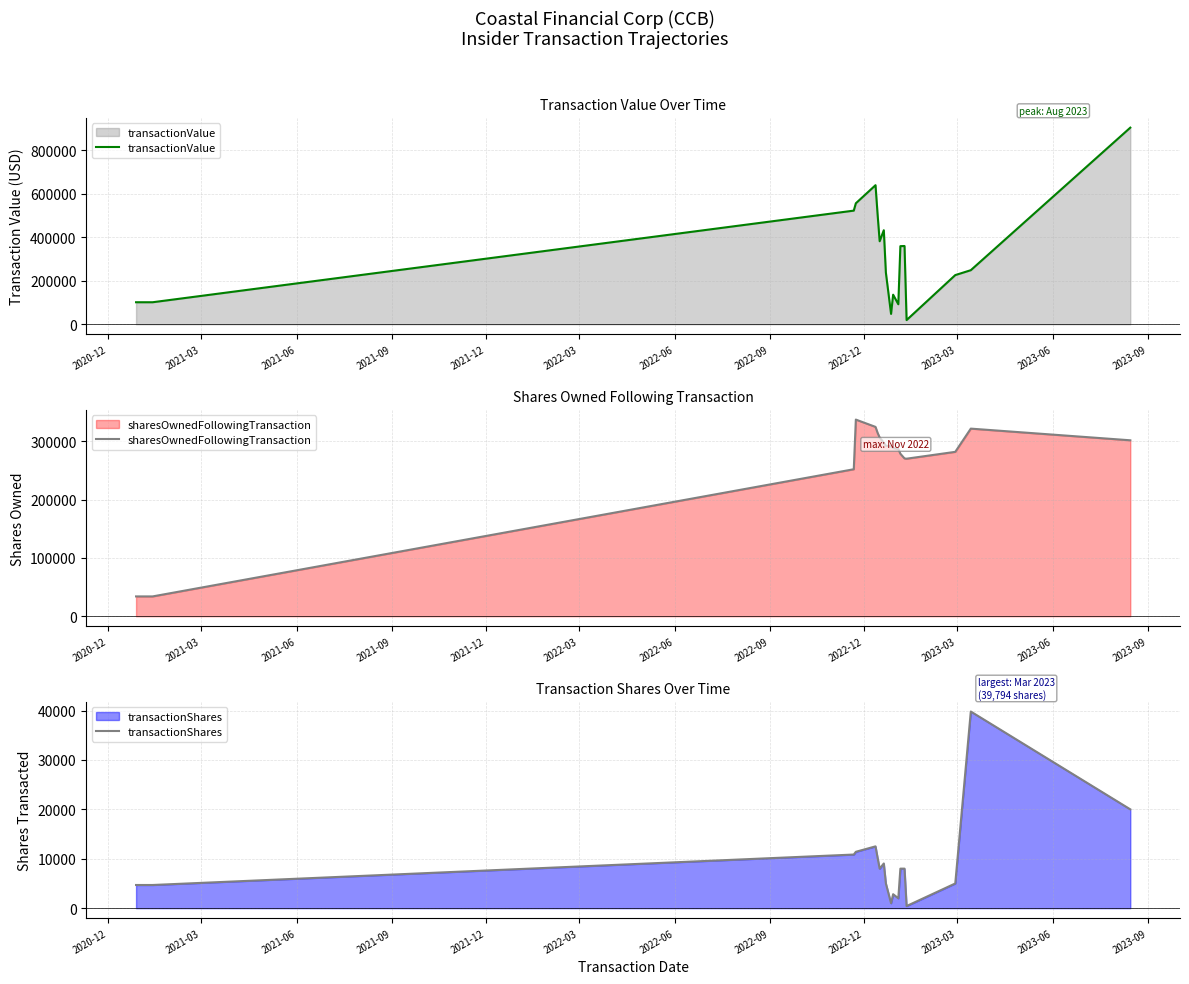

What is the difference between the second highest and second lowest values in the transactionShares series?

19000